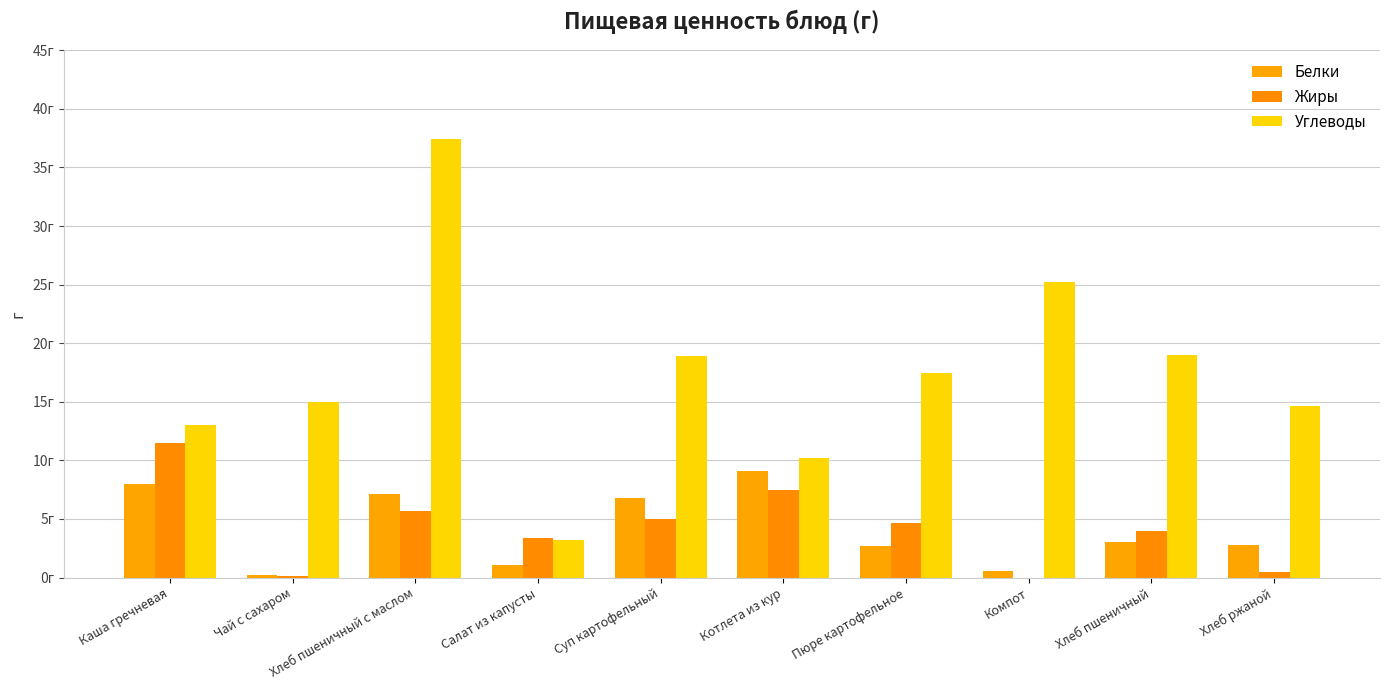

What is the difference between the maximum and minimum values in the Углеводы series?

34.2